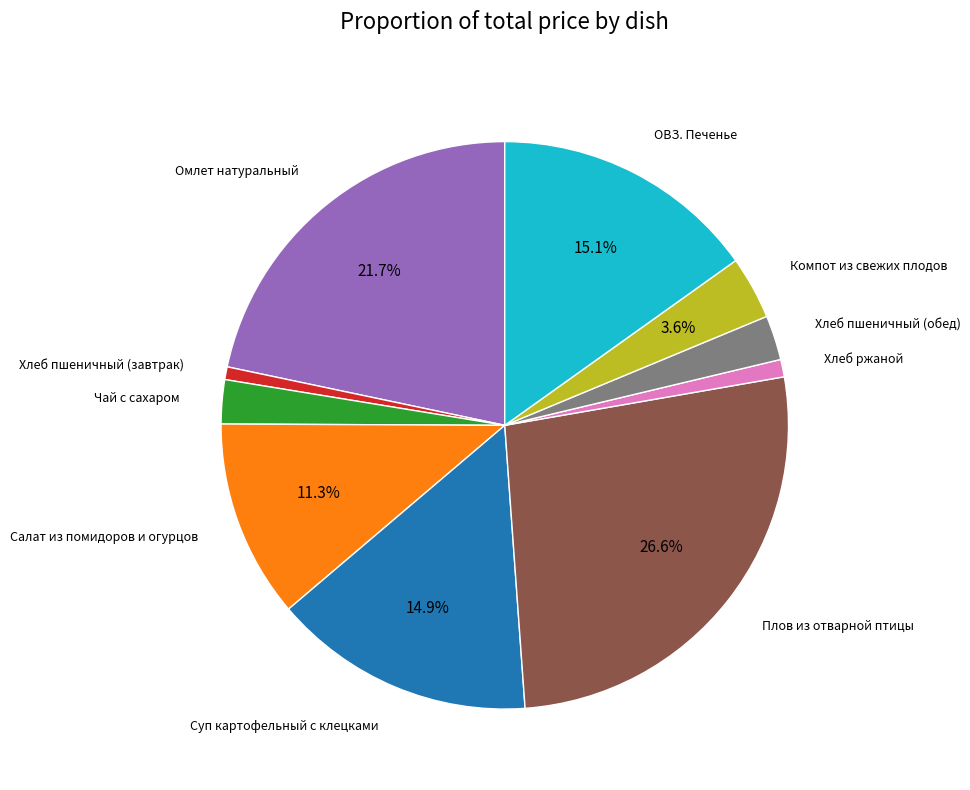

Is there a majority slice in this chart?

No